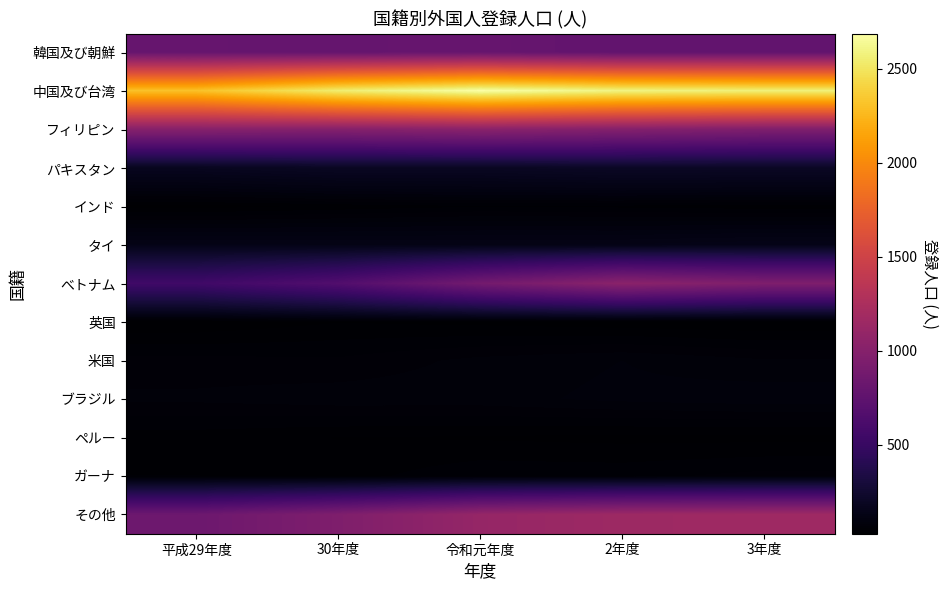

How many series are shown in this chart?

13